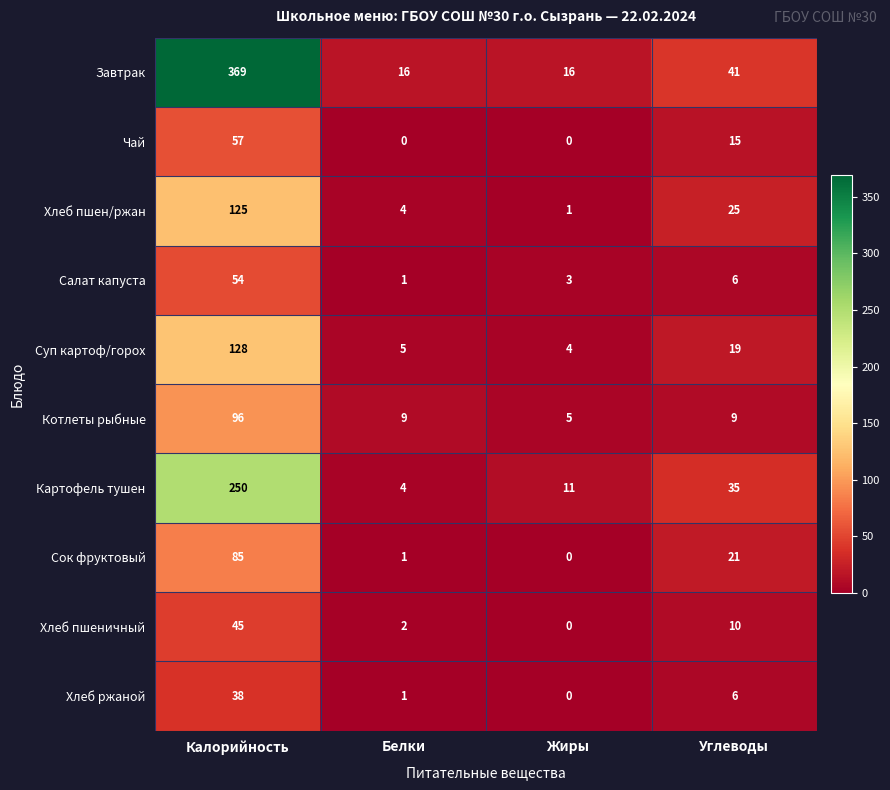

List the series in order of their peak value, lowest first.

Хлеб ржаной, Хлеб пшеничный, Салат капуста, Чай, Сок фруктовый, Котлеты рыбные, Хлеб пшен/ржан, Суп картоф/горох, Картофель тушен, Завтрак